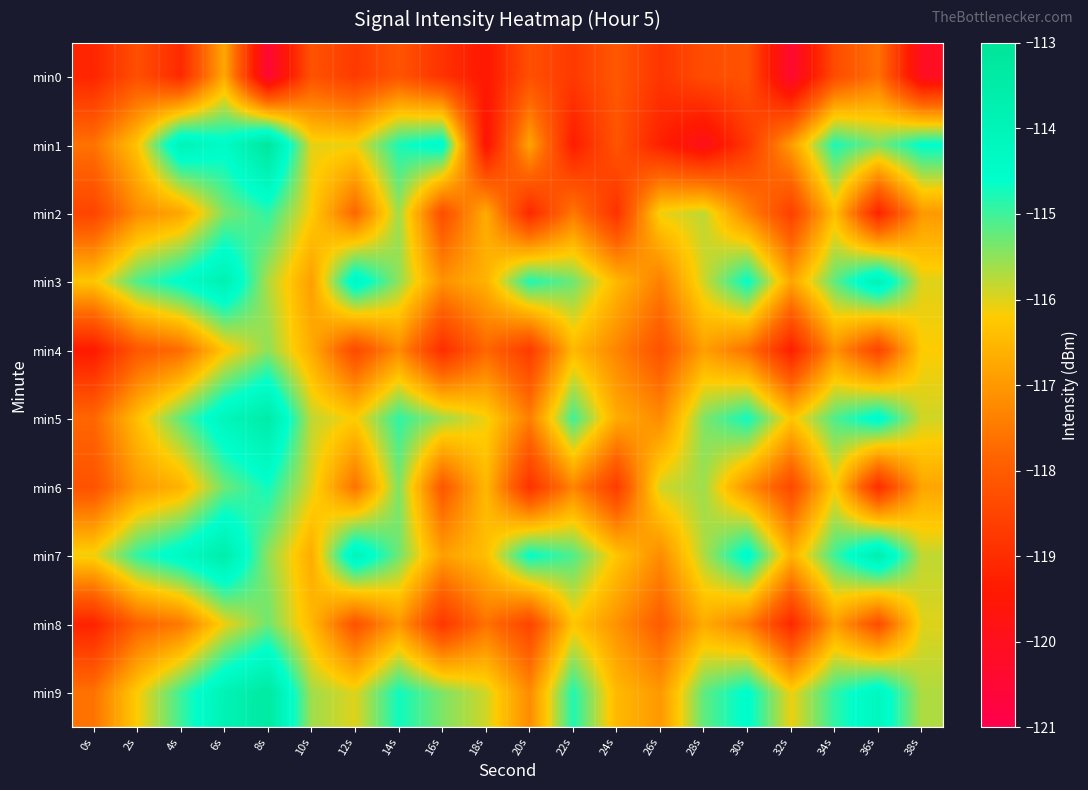

How many categories are shown in the chart?

20